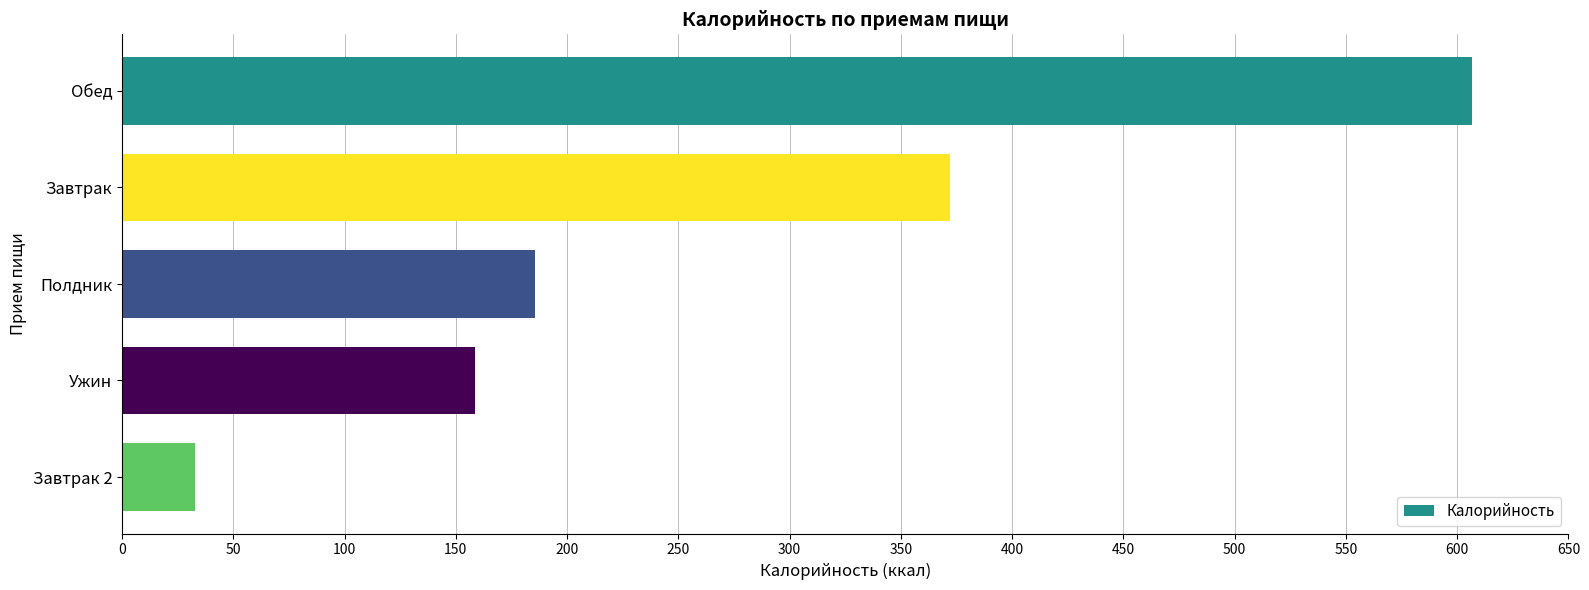

At which label is the value closest to 319?

Завтрак